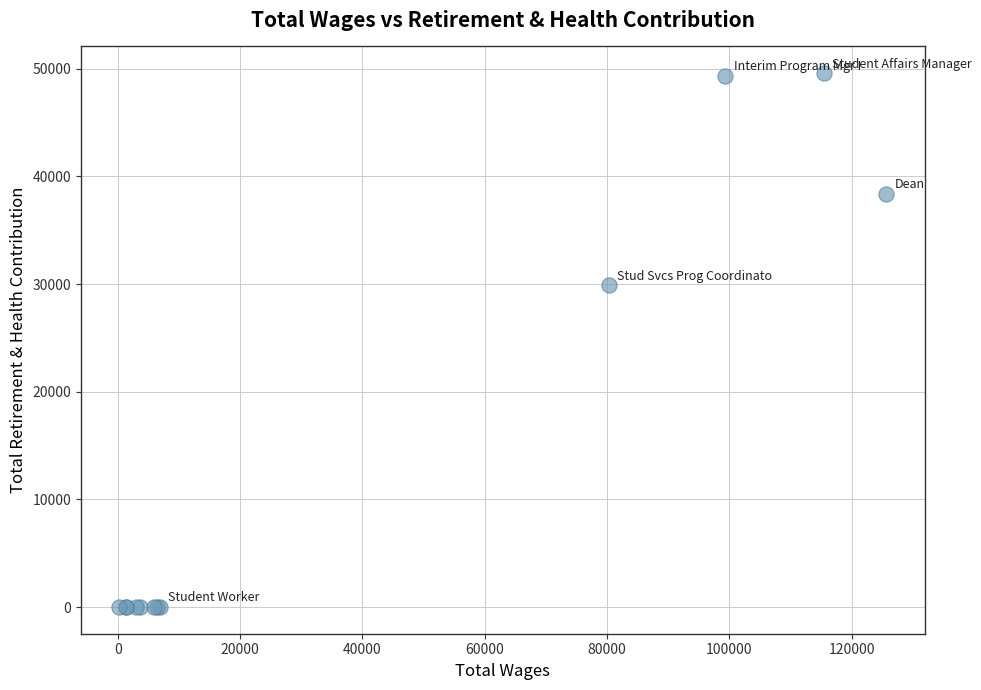

What Y value in the scatter plot is closest to 24797?

29907